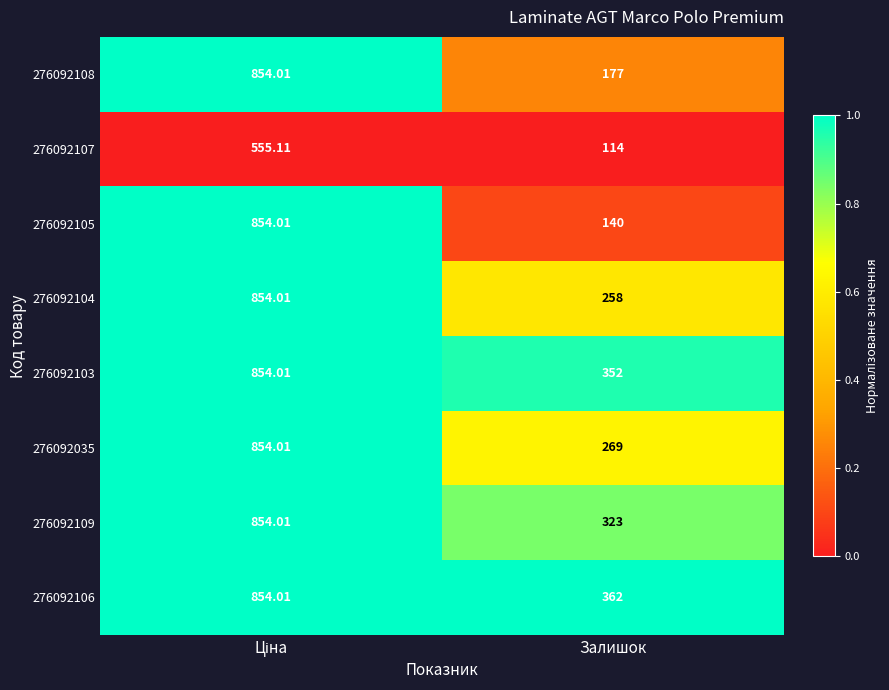

At which label is 276092103 closest to 603?

Залишок